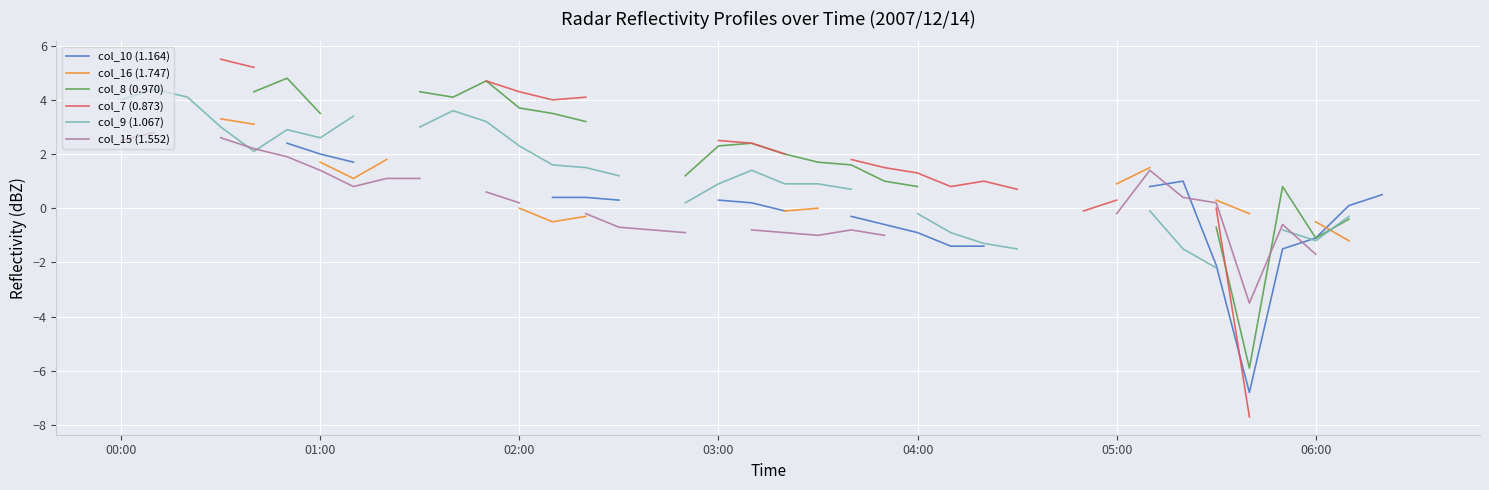

What is the spread (max minus min) of values at 33?

2.5